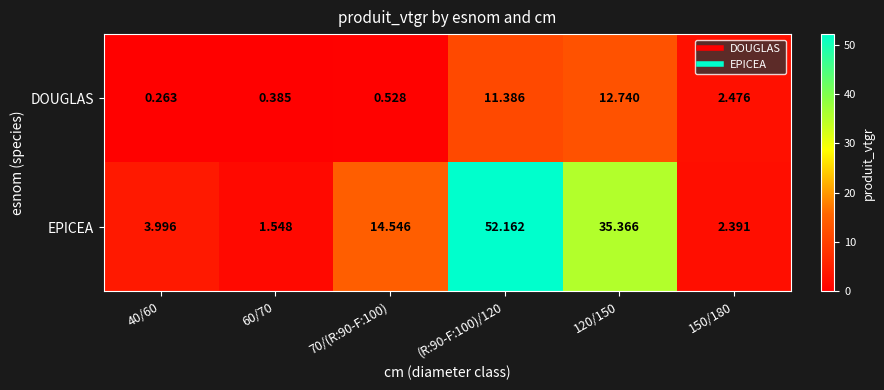

List the series in order of their overall mean, highest first.

EPICEA, DOUGLAS